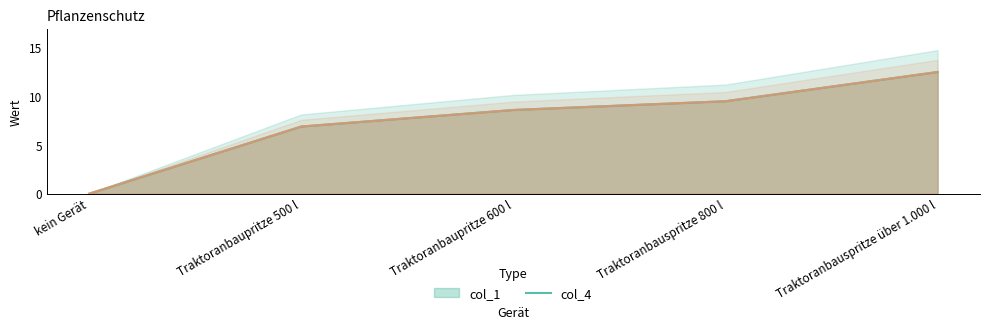

Which series changed the most between Traktoranbaupritze 600 l and Traktoranbauspritze über 1.000 l?

col_1